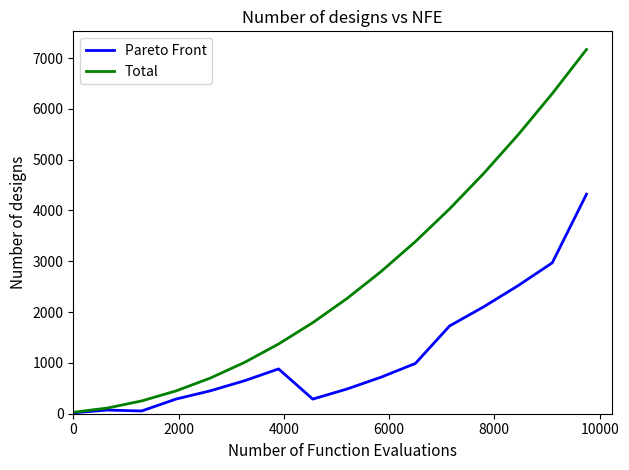

What is the highest value of the Total series?

7168